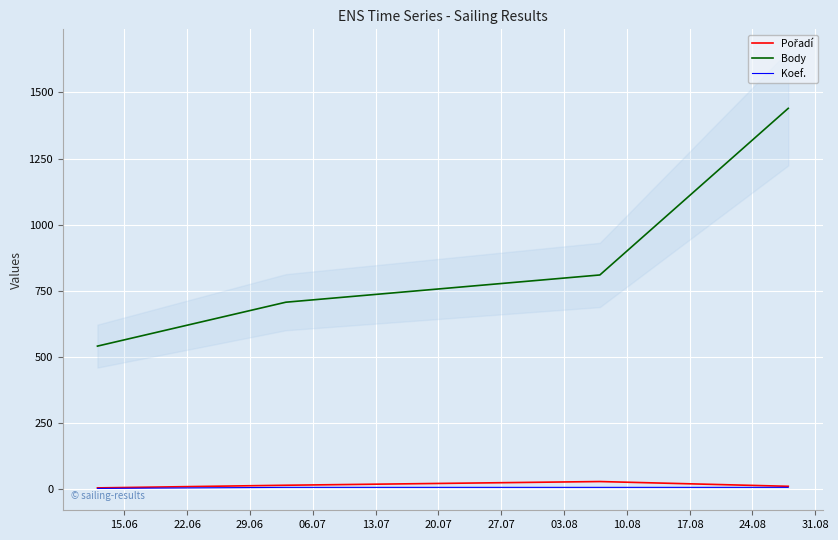

What is the maximum value for Body?

1440